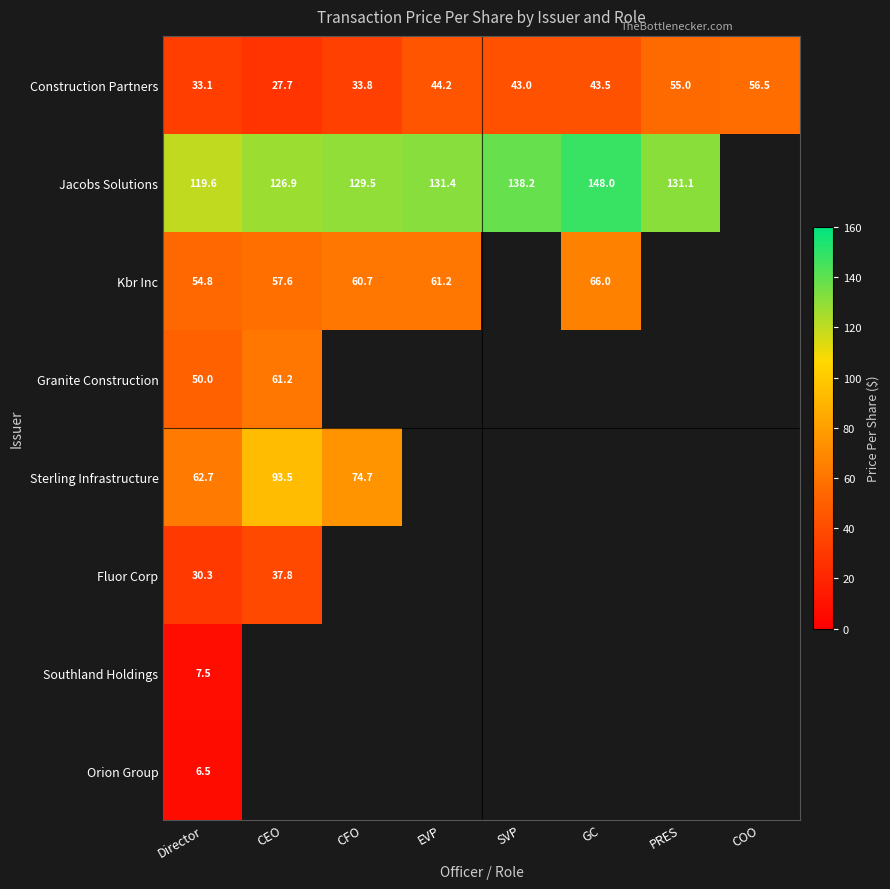

Which series changed the most between Director and GC?

Jacobs Solutions